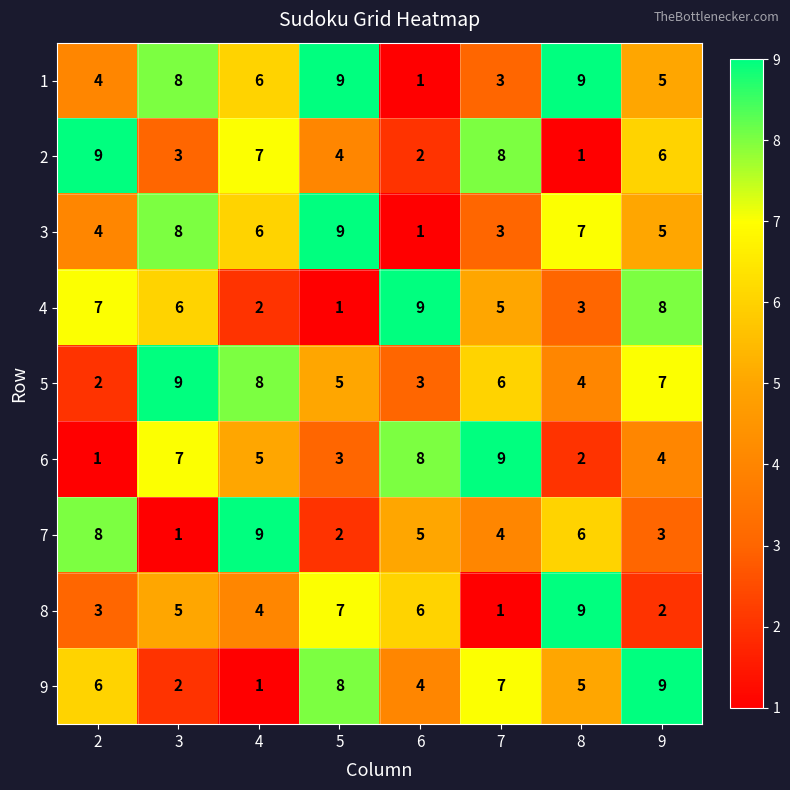

The value of 7 at 7 is 6. True or false?

False